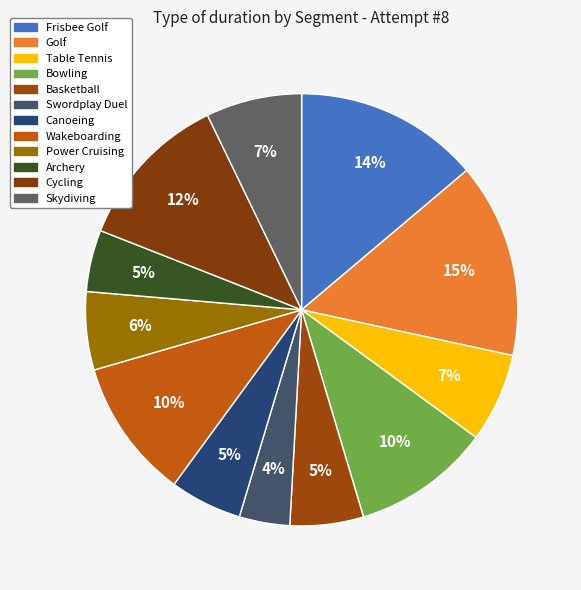

Count the number of slices in the pie.

12